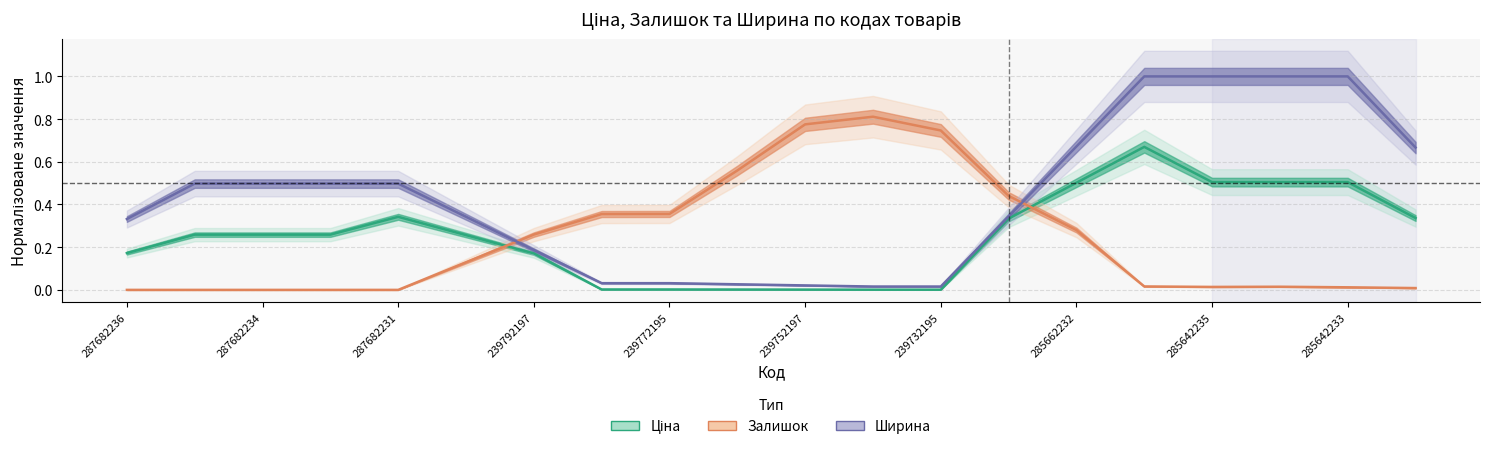

How many series are shown in this chart?

3